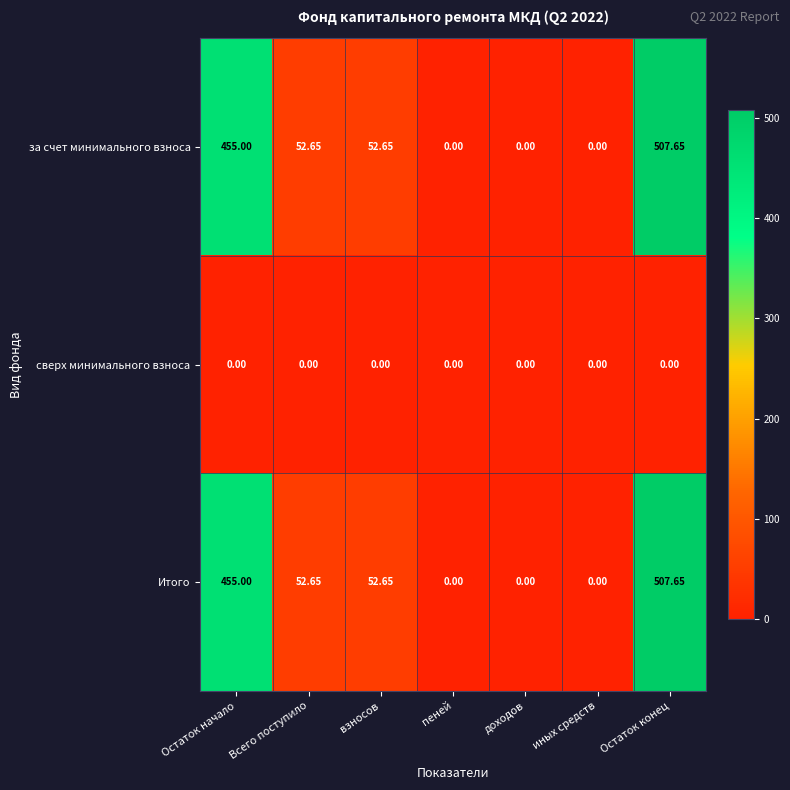

Which category has the highest value in the за счет минимального взноса series?

Остаток конец